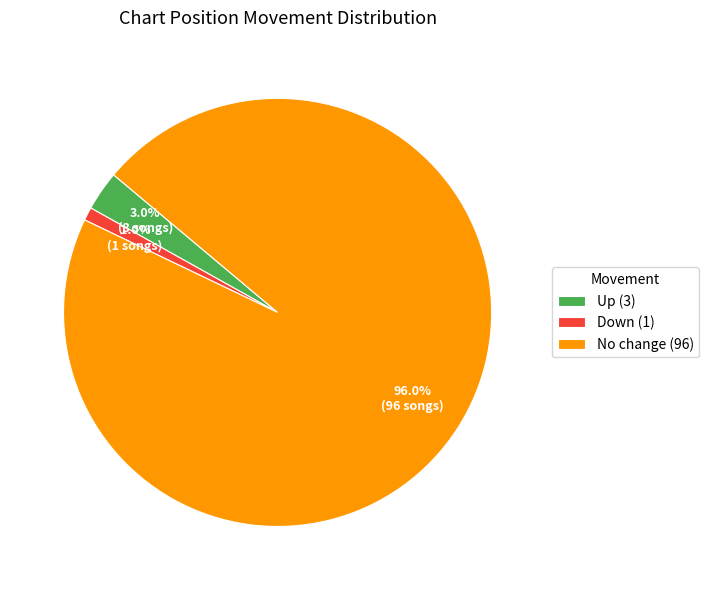

Which slice represents more than half of the pie?

No change (96)